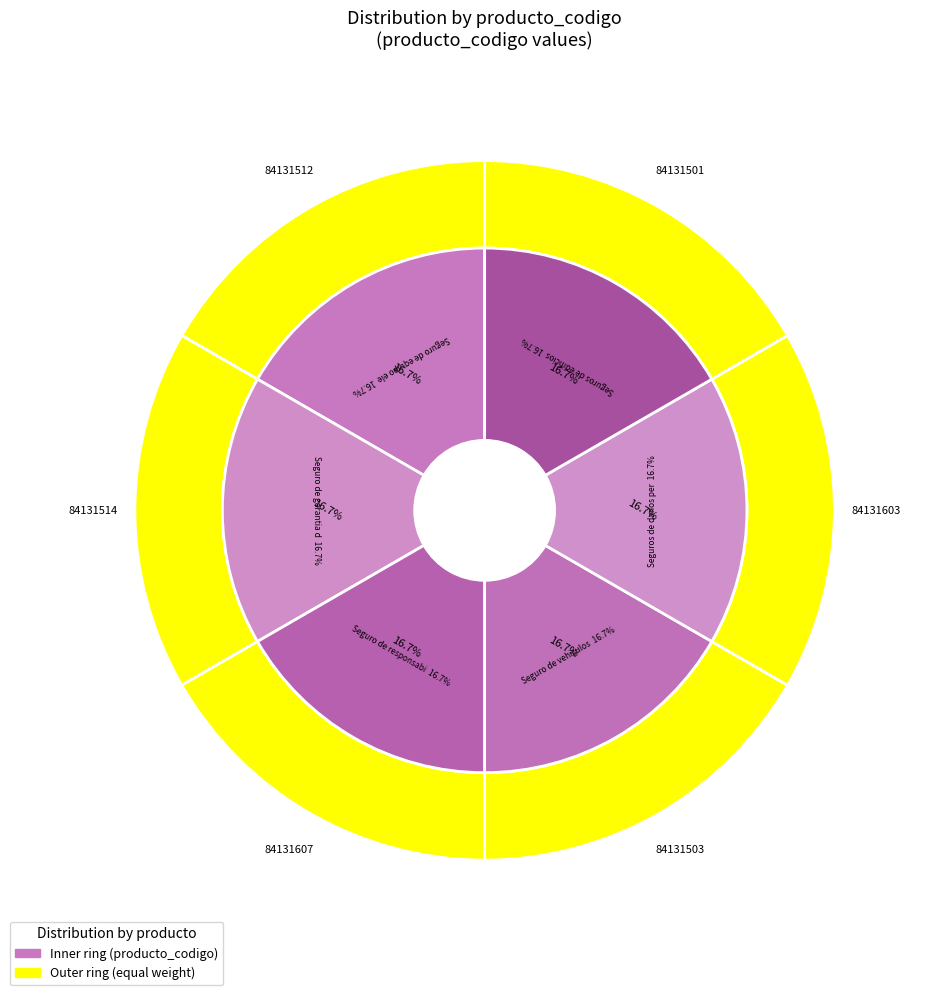

Combined, what portion of the pie is Seguros de edificios and Seguro de responsabilidad civil?

33.3%